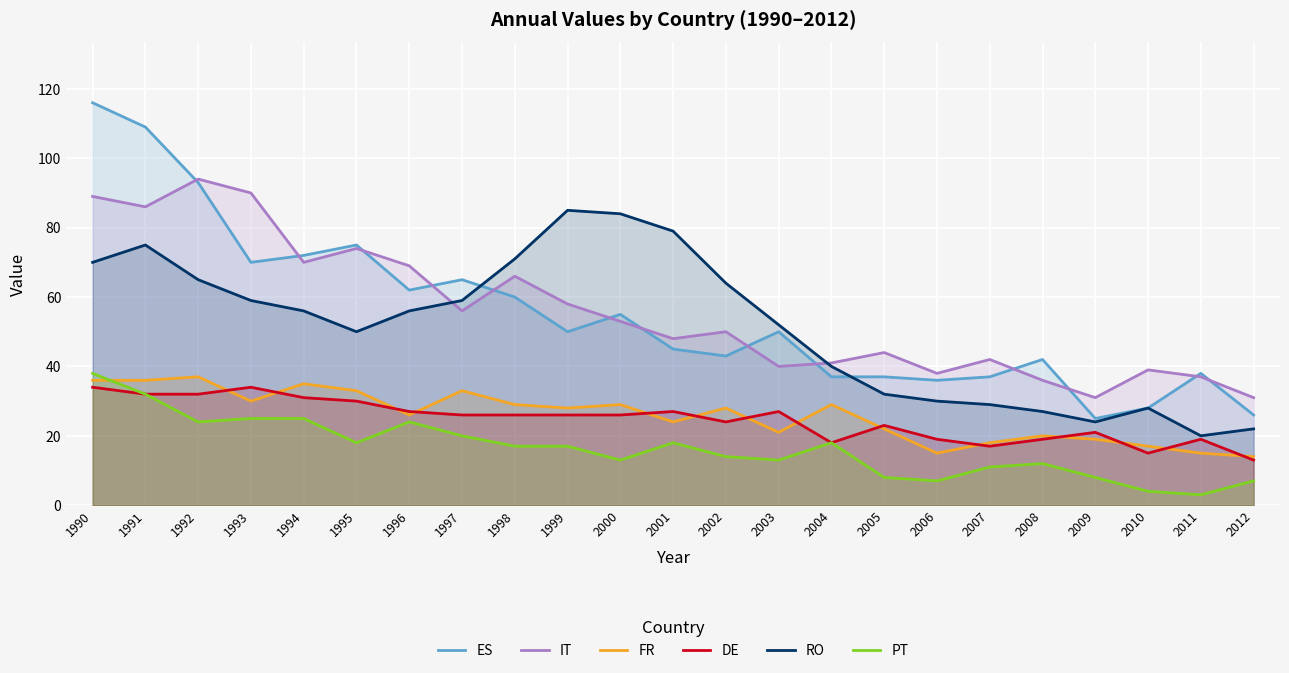

True or false: IT and RO cross at least once.

True